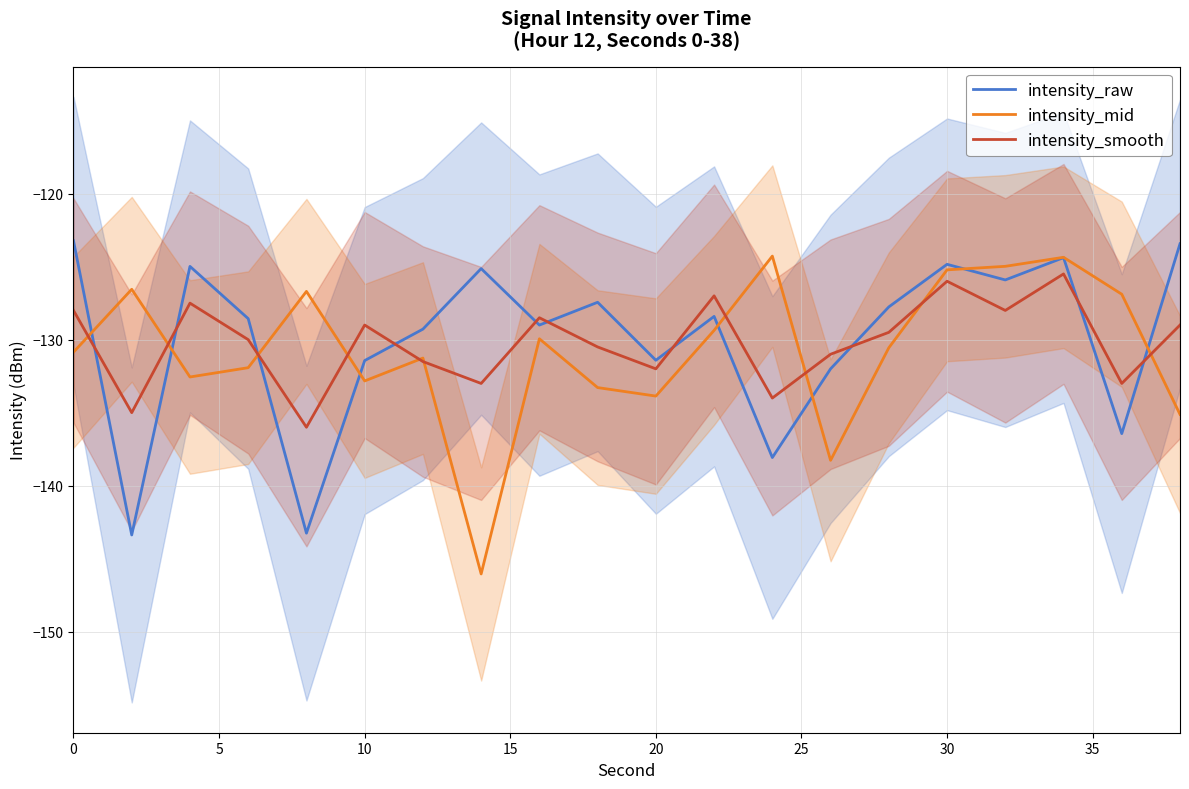

Which series has the largest range (max minus min)?

intensity_mid